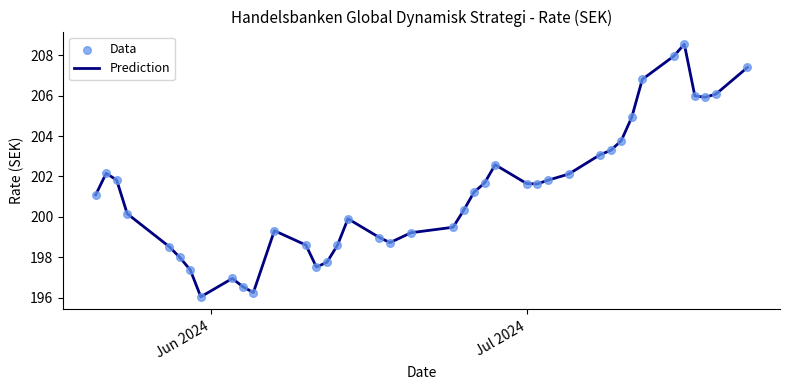

What is the difference between the maximum and minimum values?

12.5